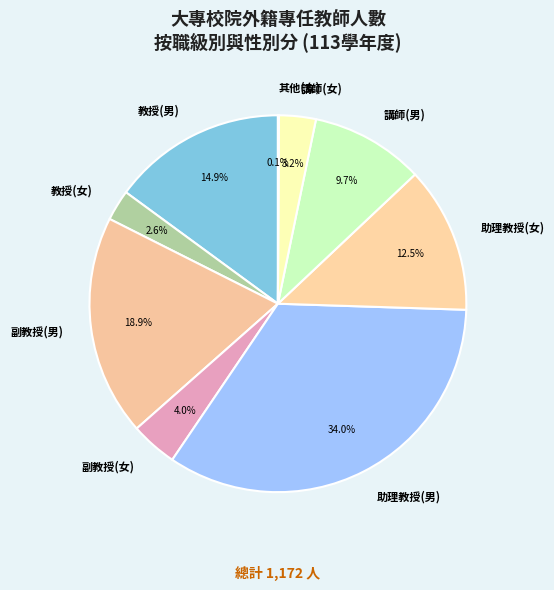

Is there any slice that represents more than half of the pie?

No